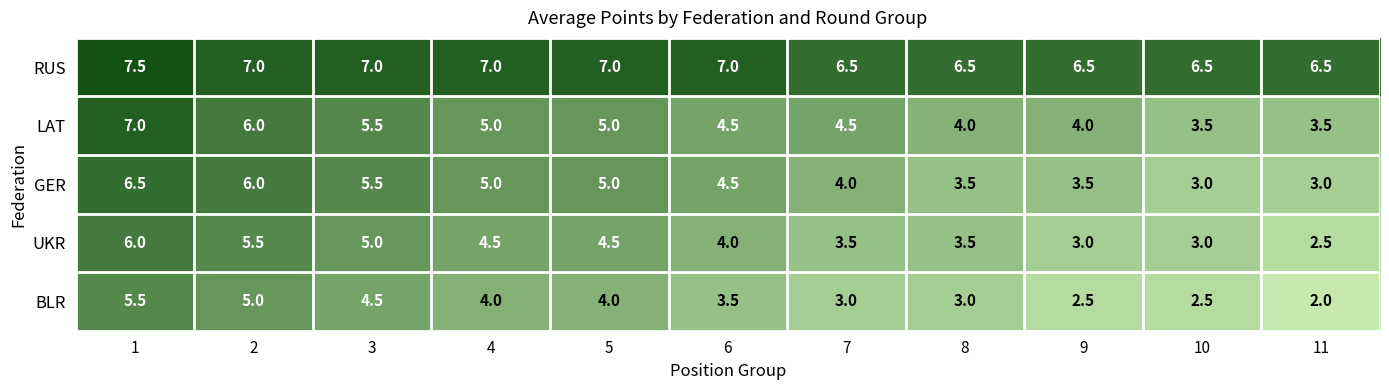

List the series in order of their peak value, highest first.

RUS, LAT, GER, UKR, BLR